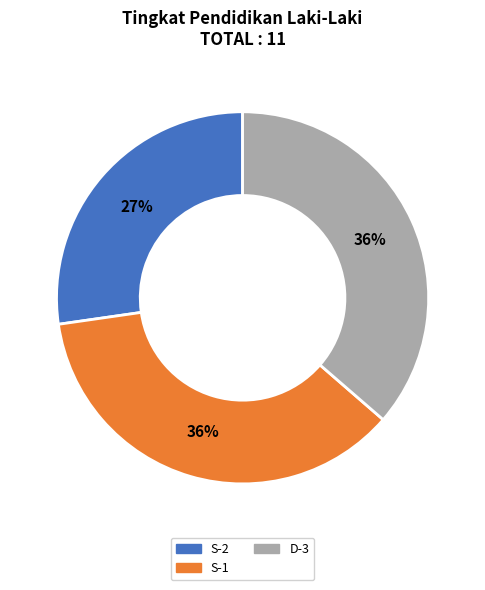

Do S-2 and D-3 together represent more than half of the pie?

Yes